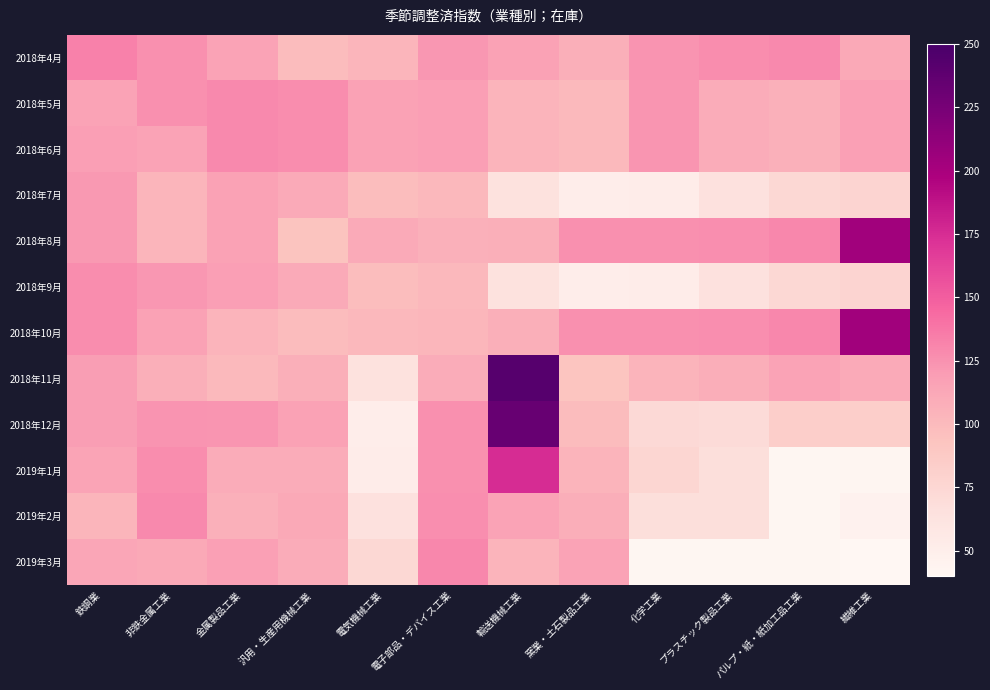

How many series are shown in this chart?

12